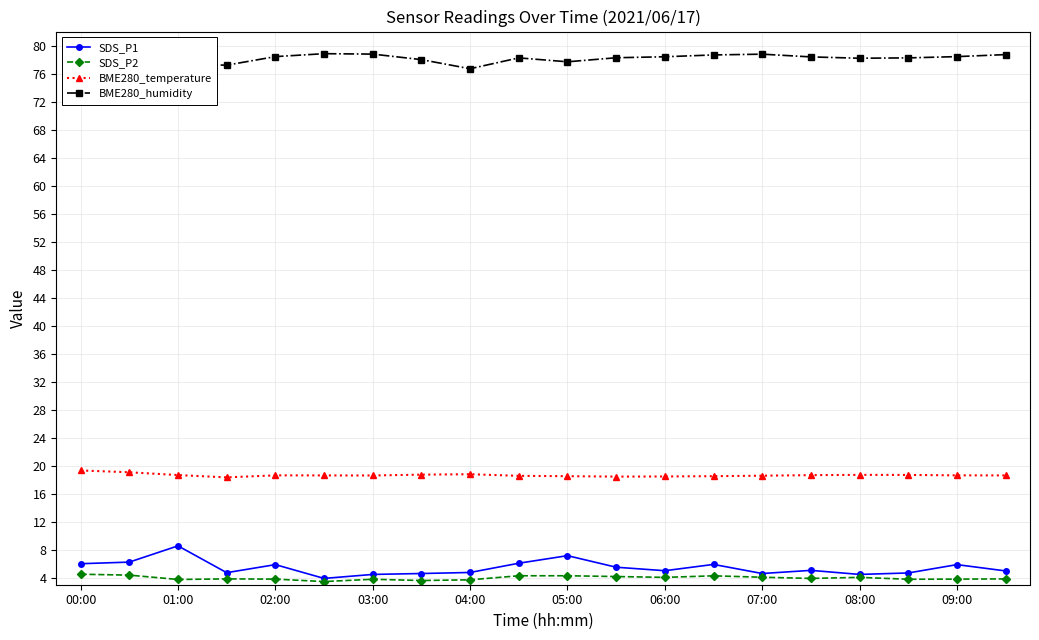

True or false: BME280_temperature has a value of 18.5 at 05:00.

True